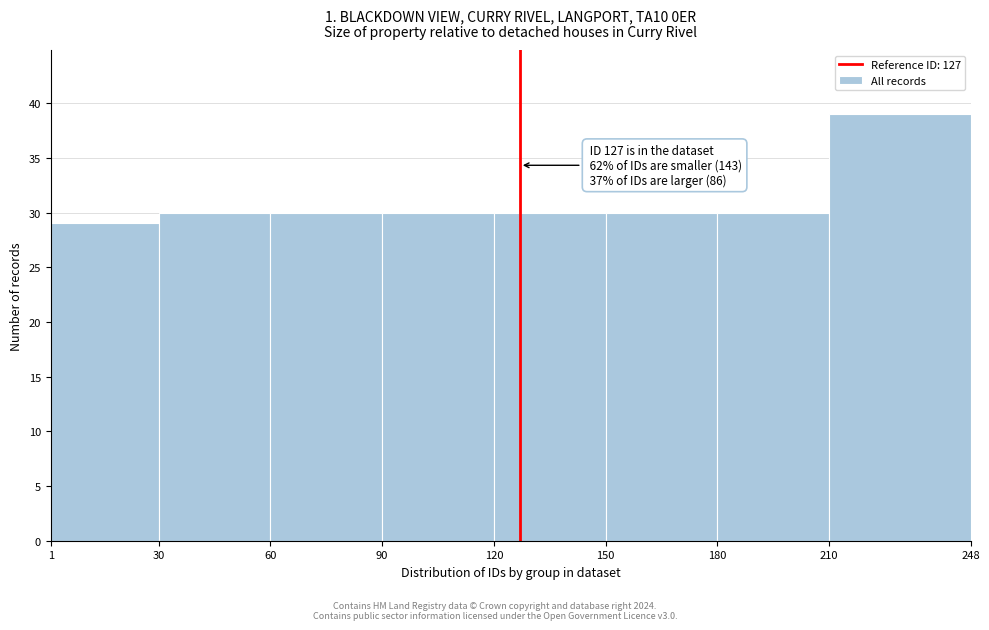

Which range on the x-axis has the tallest bar?

210 to 248